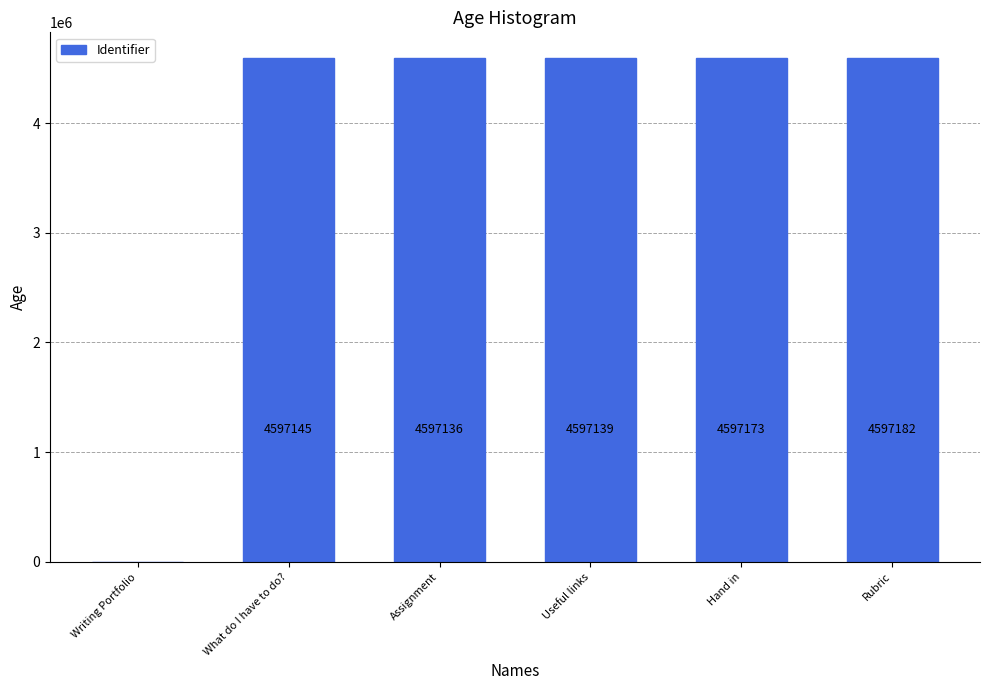

True or false: the data shows 4597136 at Assignment.

True